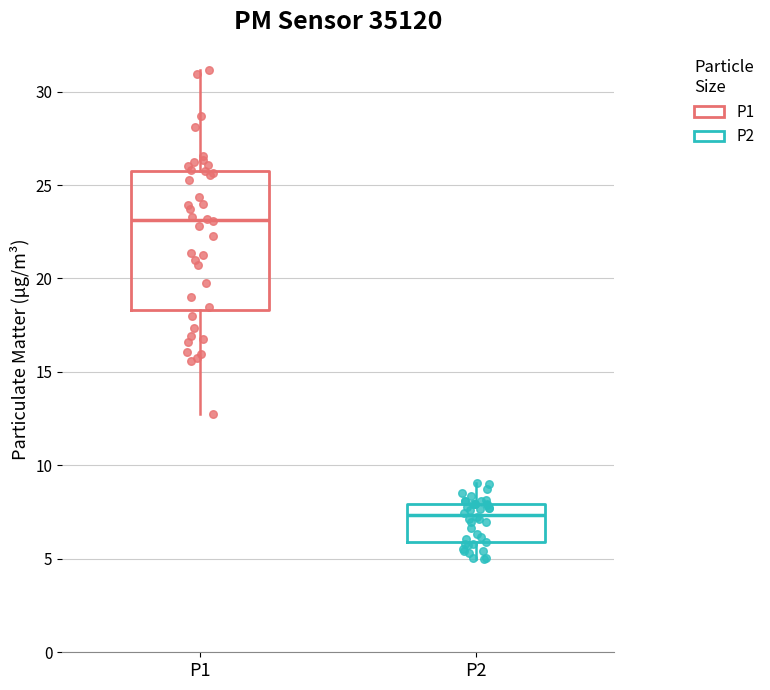

Reading left to right, transcribe this box plot: for each box, give where its median line is, the range the box spans, and where its two whiskers end, as read against the y-axis. The values are not printed on the chart, so give them approximately, as read against the axis.

P1: median 23.0, box 18.5 to 26.0, whiskers 13.0 to 31.0
P2: median 7.5, box 6.0 to 8.0, whiskers 5.0 to 9.0